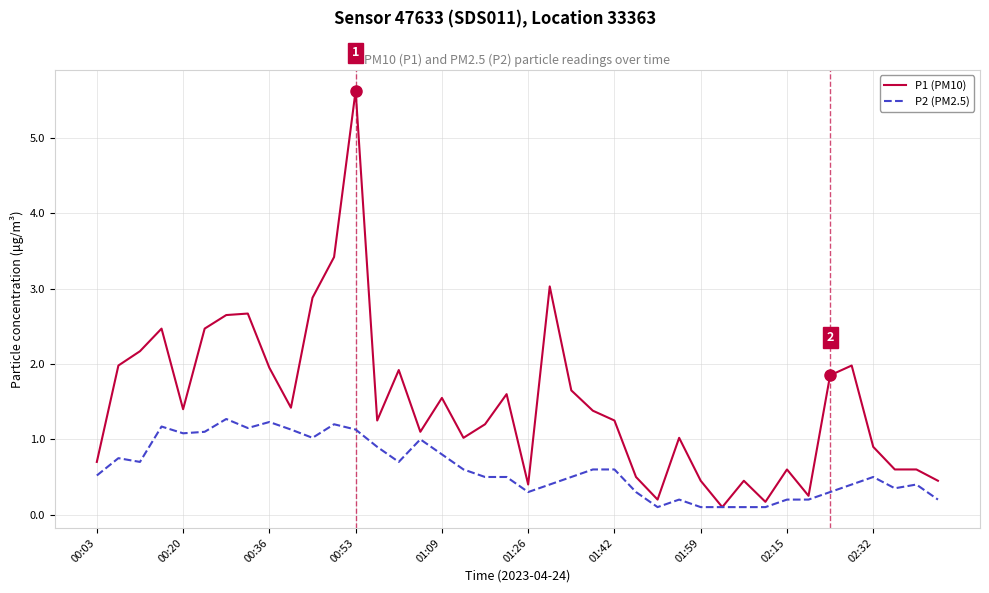

Rank the series by their average value, from lowest to highest.

P2 (PM2.5), P1 (PM10)